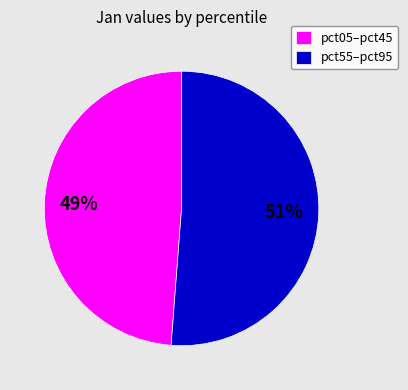

Count the number of slices in the pie.

2